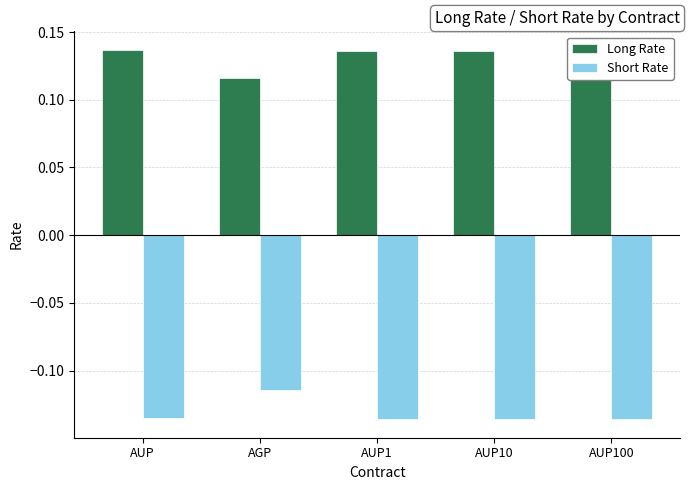

The Long Rate series shows 0.2 at AUP1. True or false?

False